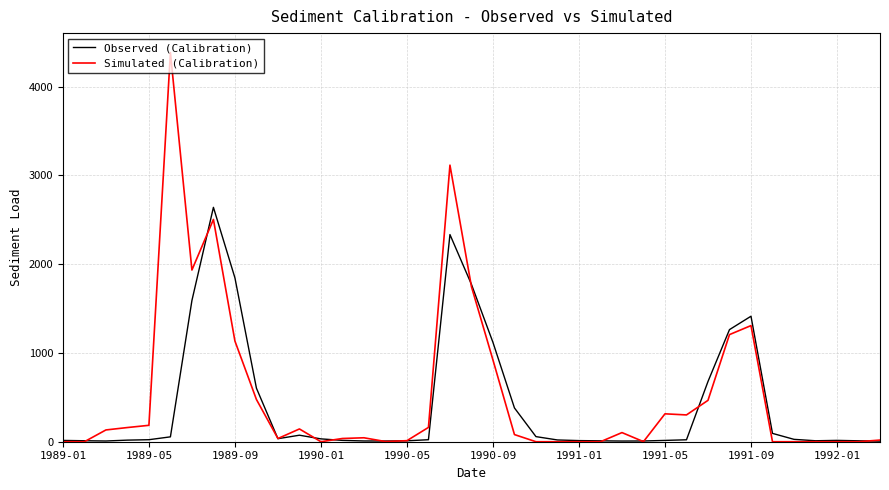

Is this an area chart (filled region under the line)?

No